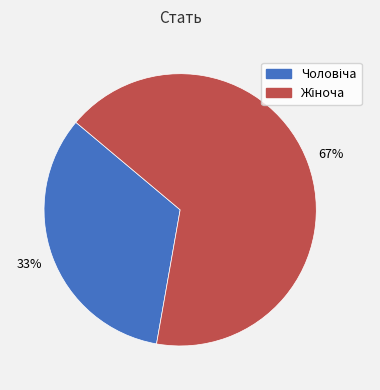

Is there any slice that represents more than half of the pie?

Yes